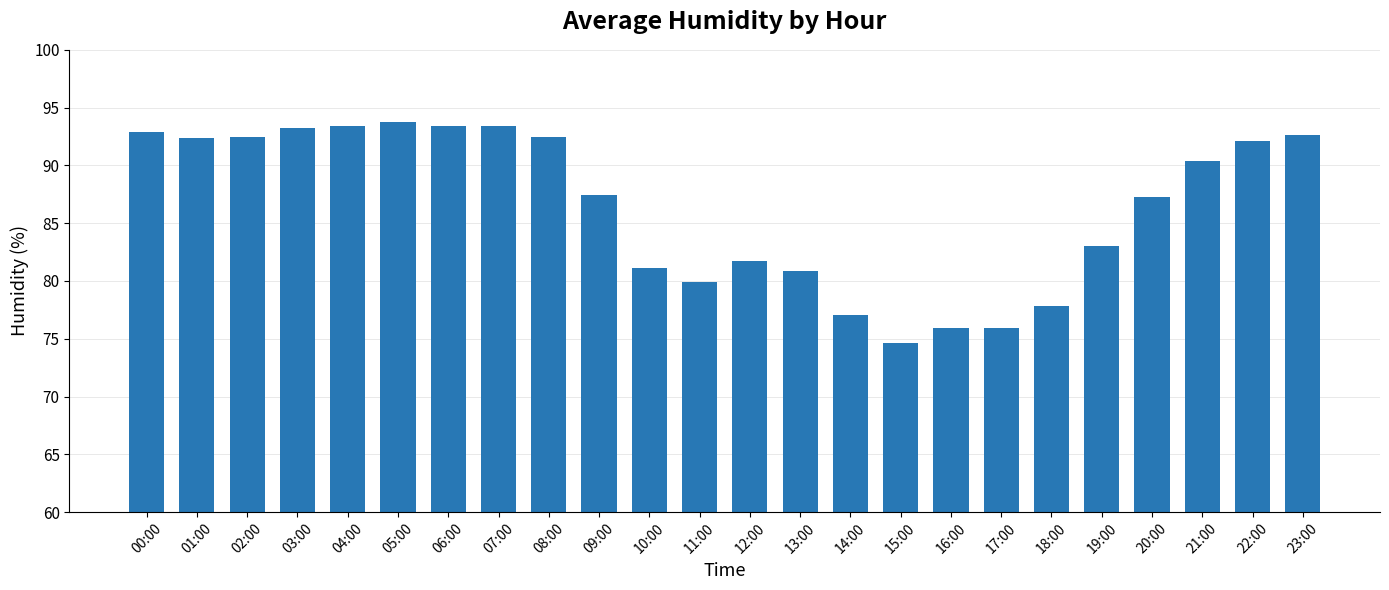

What is the change in value from 07:00 to 20:00?

-6.1